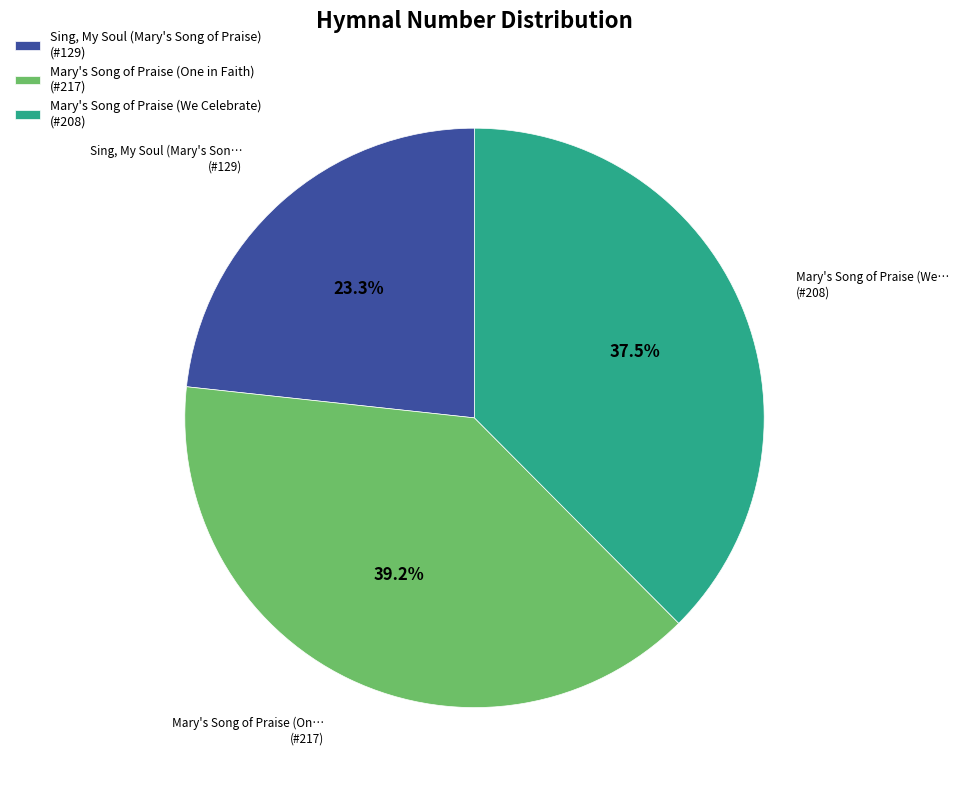

To the nearest percent, what is the difference between the Mary's Song of Praise (One in Faith) and Sing, My Soul (Mary's Song of Praise) slice percentages?

16%